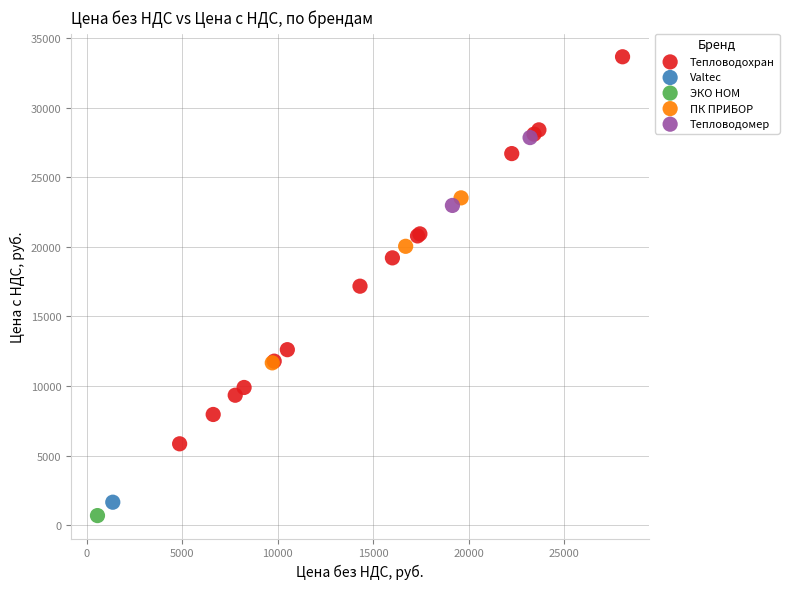

What are all the series names shown in the legend?

Тепловодохран, Valtec, ЭКО НОМ, ПК ПРИБОР, Тепловодомер